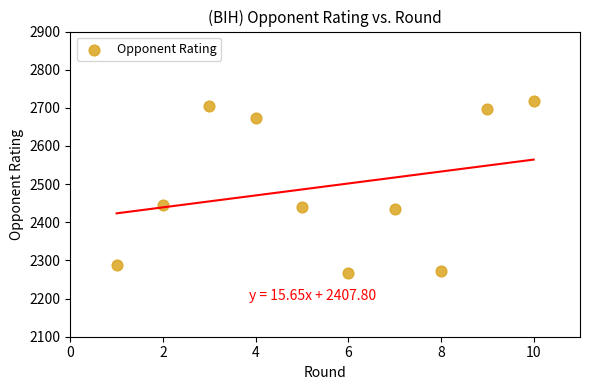

What is the range of Y values (max minus min)?

450